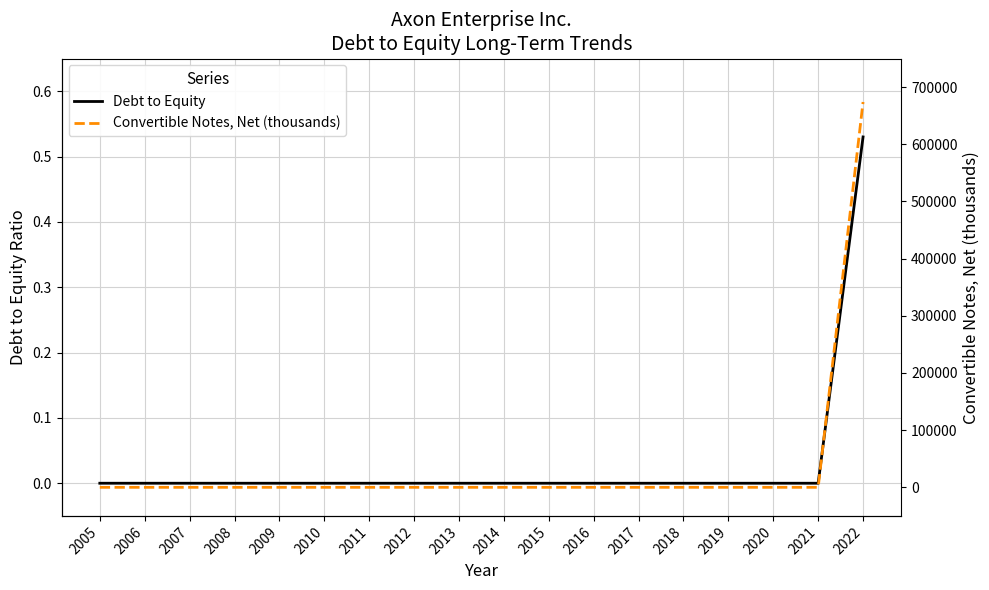

Reading left to right, transcribe all the data shown in this chart.

Debt to Equity: 0.0	0.0	0.0	0.0	0.0	0.0	0.0	0.0	0.0	0.0	0.0	0.0	0.0	0.0	0.0	0.0	0.0	0.5
Convertible Notes, Net (thousands): 0.0	0.0	0.0	0.0	0.0	0.0	0.0	0.0	0.0	0.0	0.0	0.0	0.0	0.0	0.0	0.0	0.0	673967.0